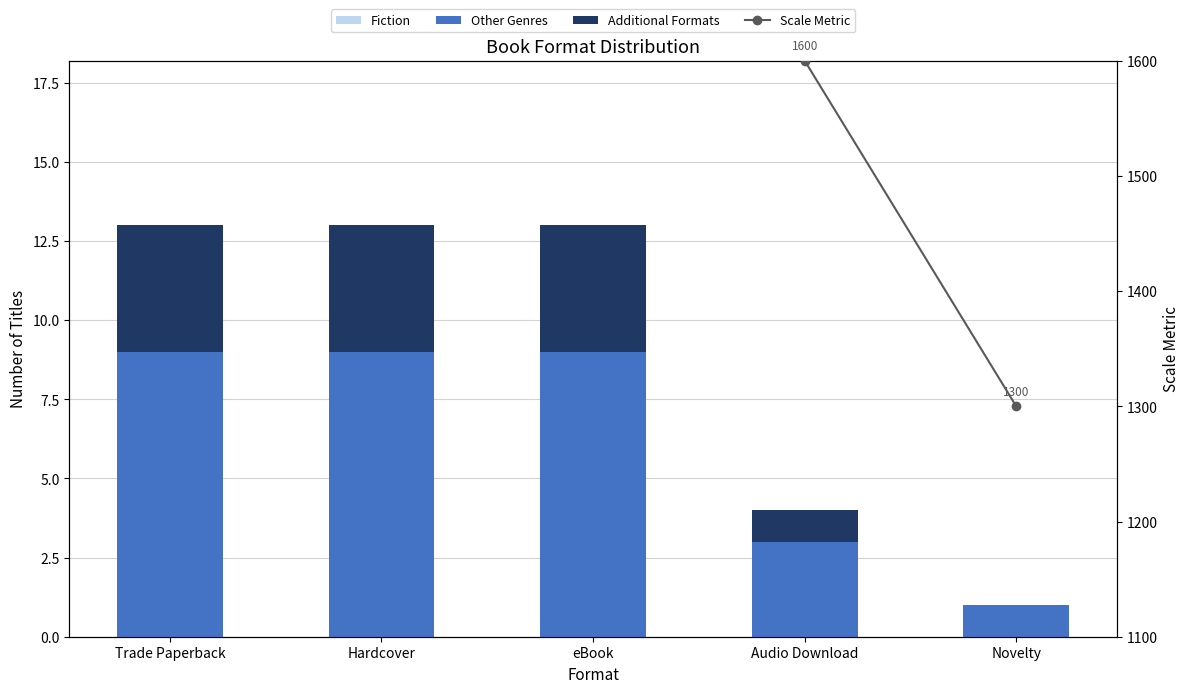

What is the label of the 2nd bar from the right?

Audio Download